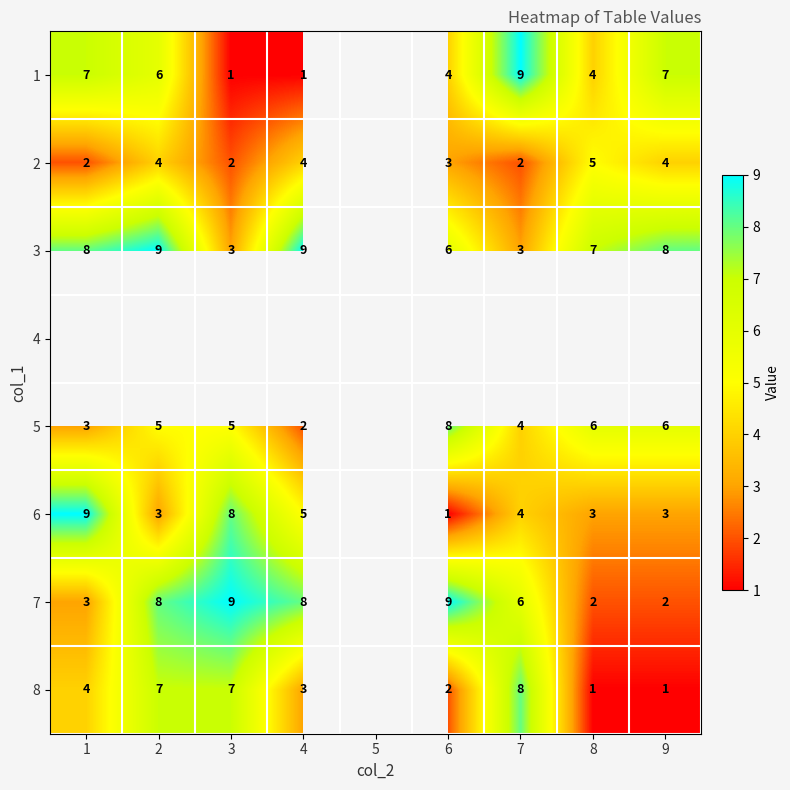

What is the difference between the 8 values at 2 and 8?

6